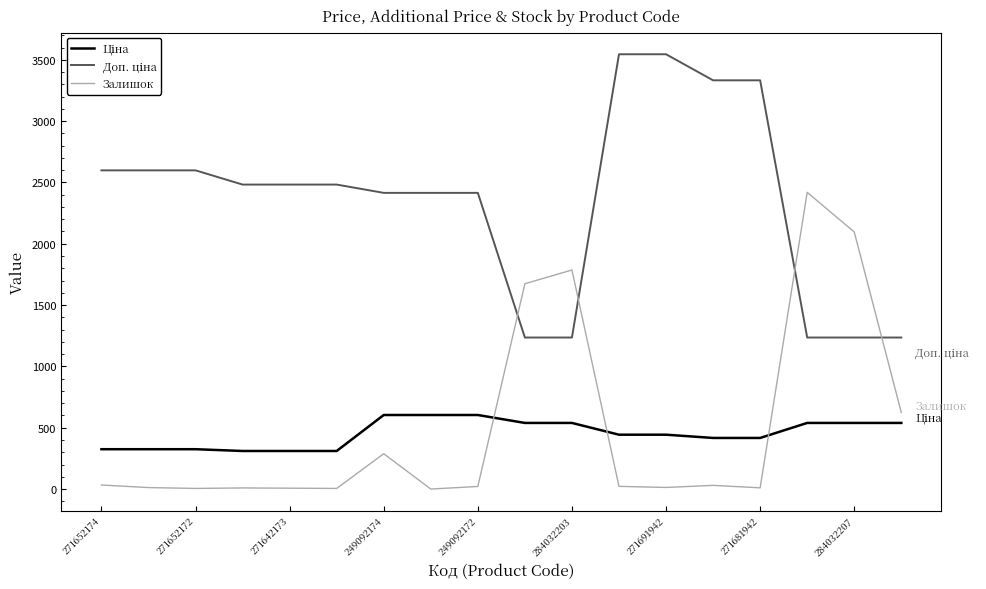

What is the difference between the maximum and minimum values in the Залишок series?

2419.0